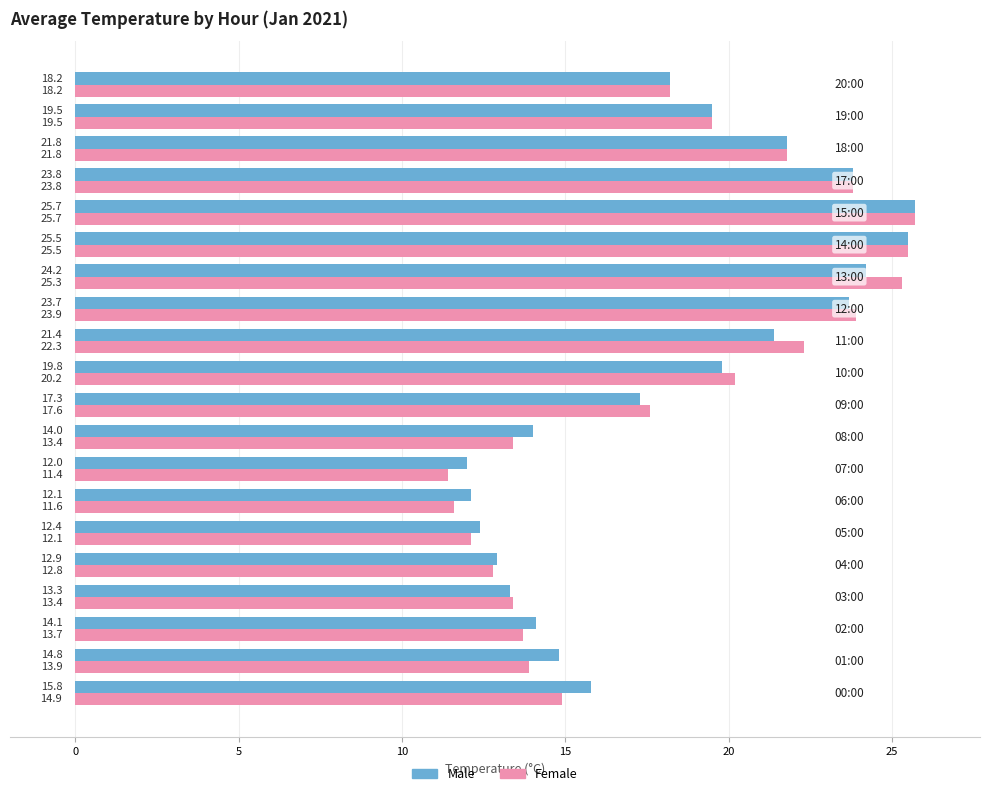

What is the average value of the Female series?

18.1